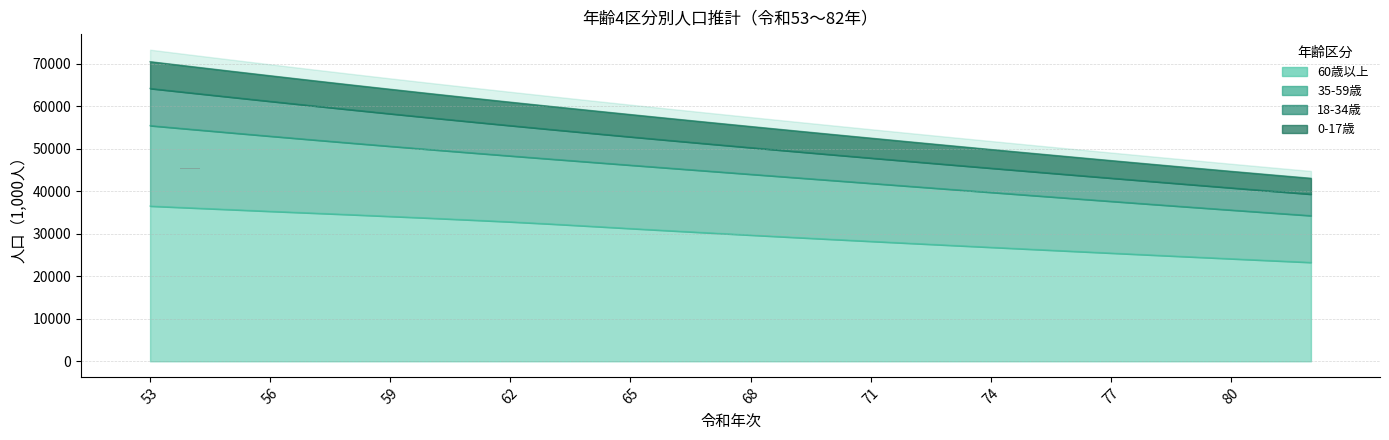

At which category does the chart reach its peak across all series?

53